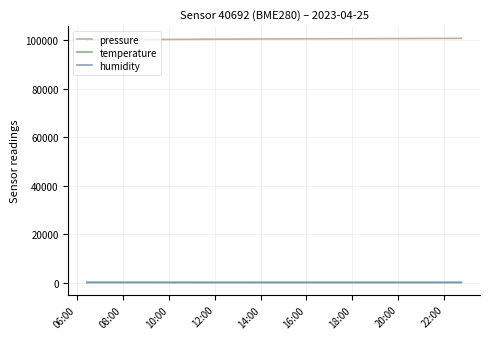

What is the lowest value of the pressure series?

100291.7